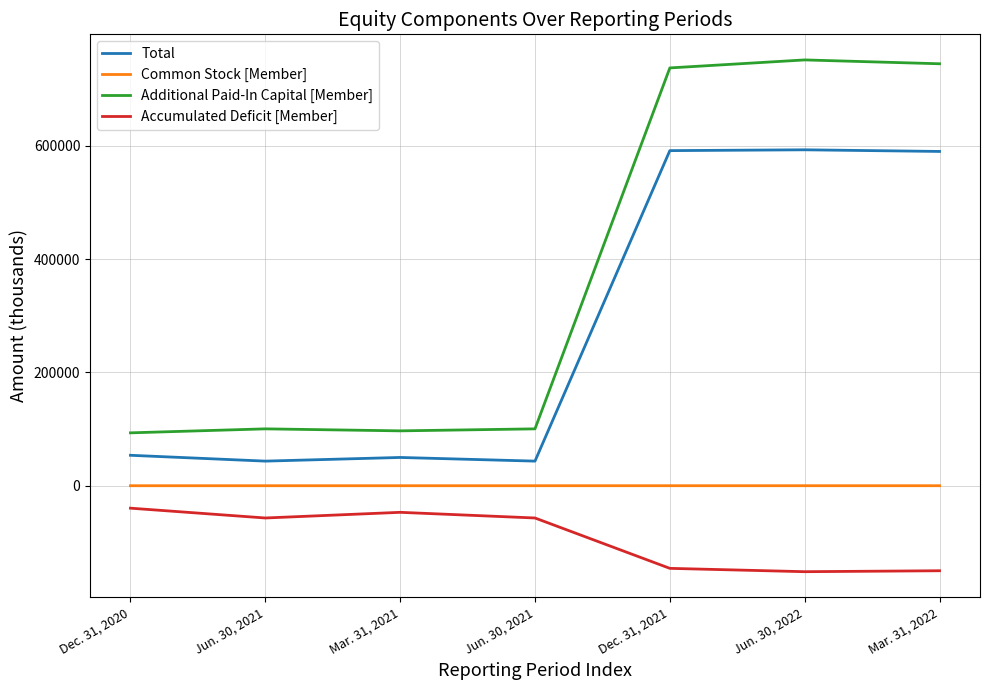

The value of Accumulated Deficit [Member] at Mar. 31, 2022 is -150018. True or false?

True